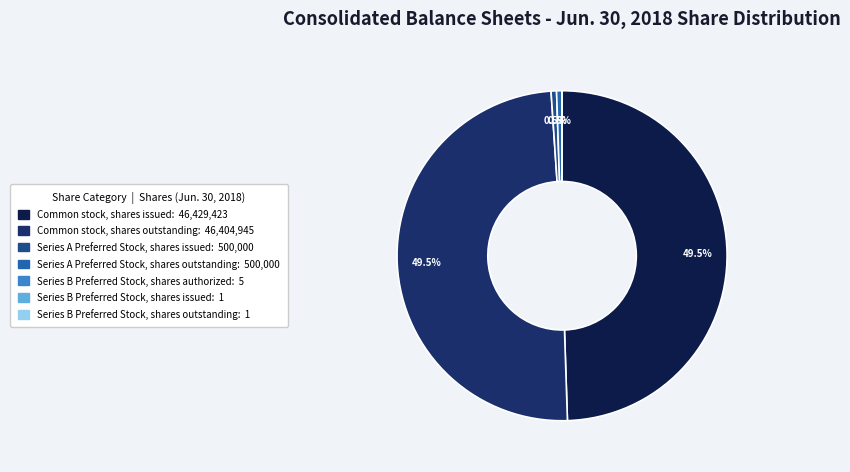

Which has a higher value, Series B Preferred Stock, shares authorized or Series A Preferred Stock, shares outstanding?

Series A Preferred Stock, shares outstanding